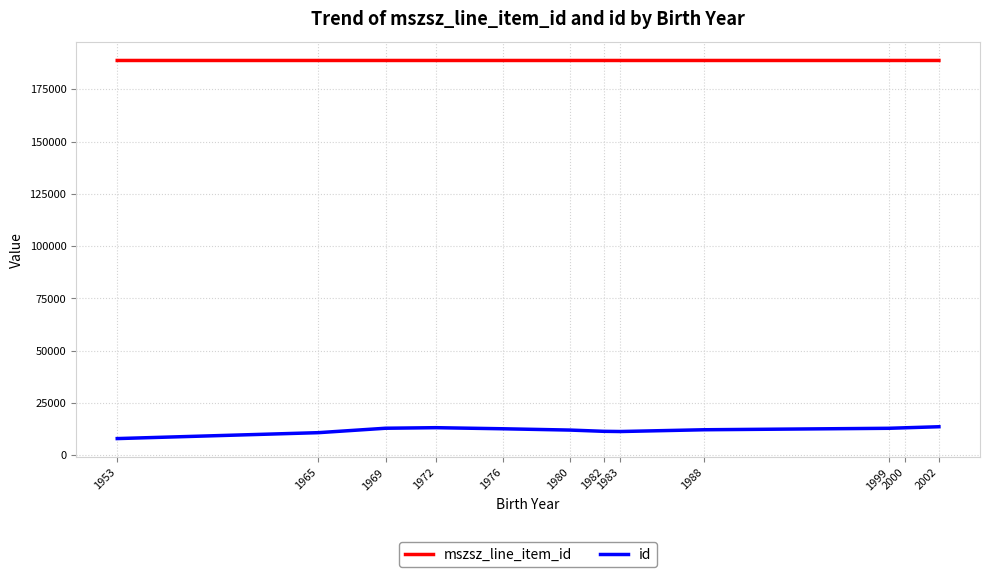

Which series has the largest total across all categories?

mszsz_line_item_id